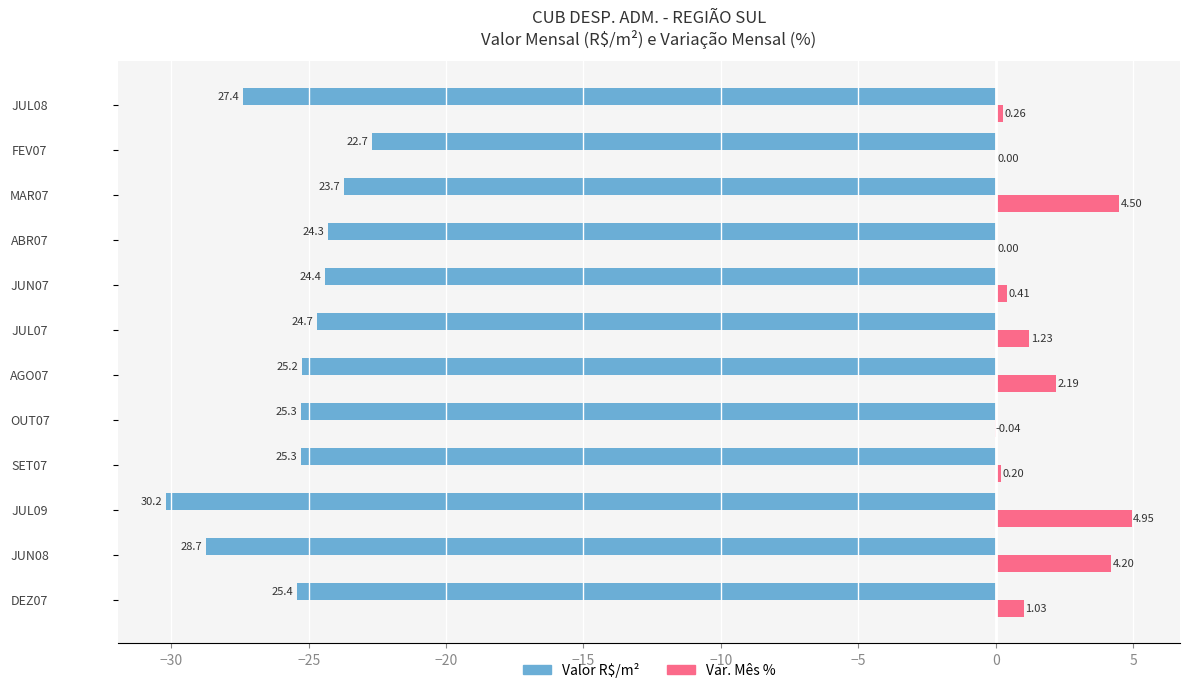

Count the number of data series in this chart.

2